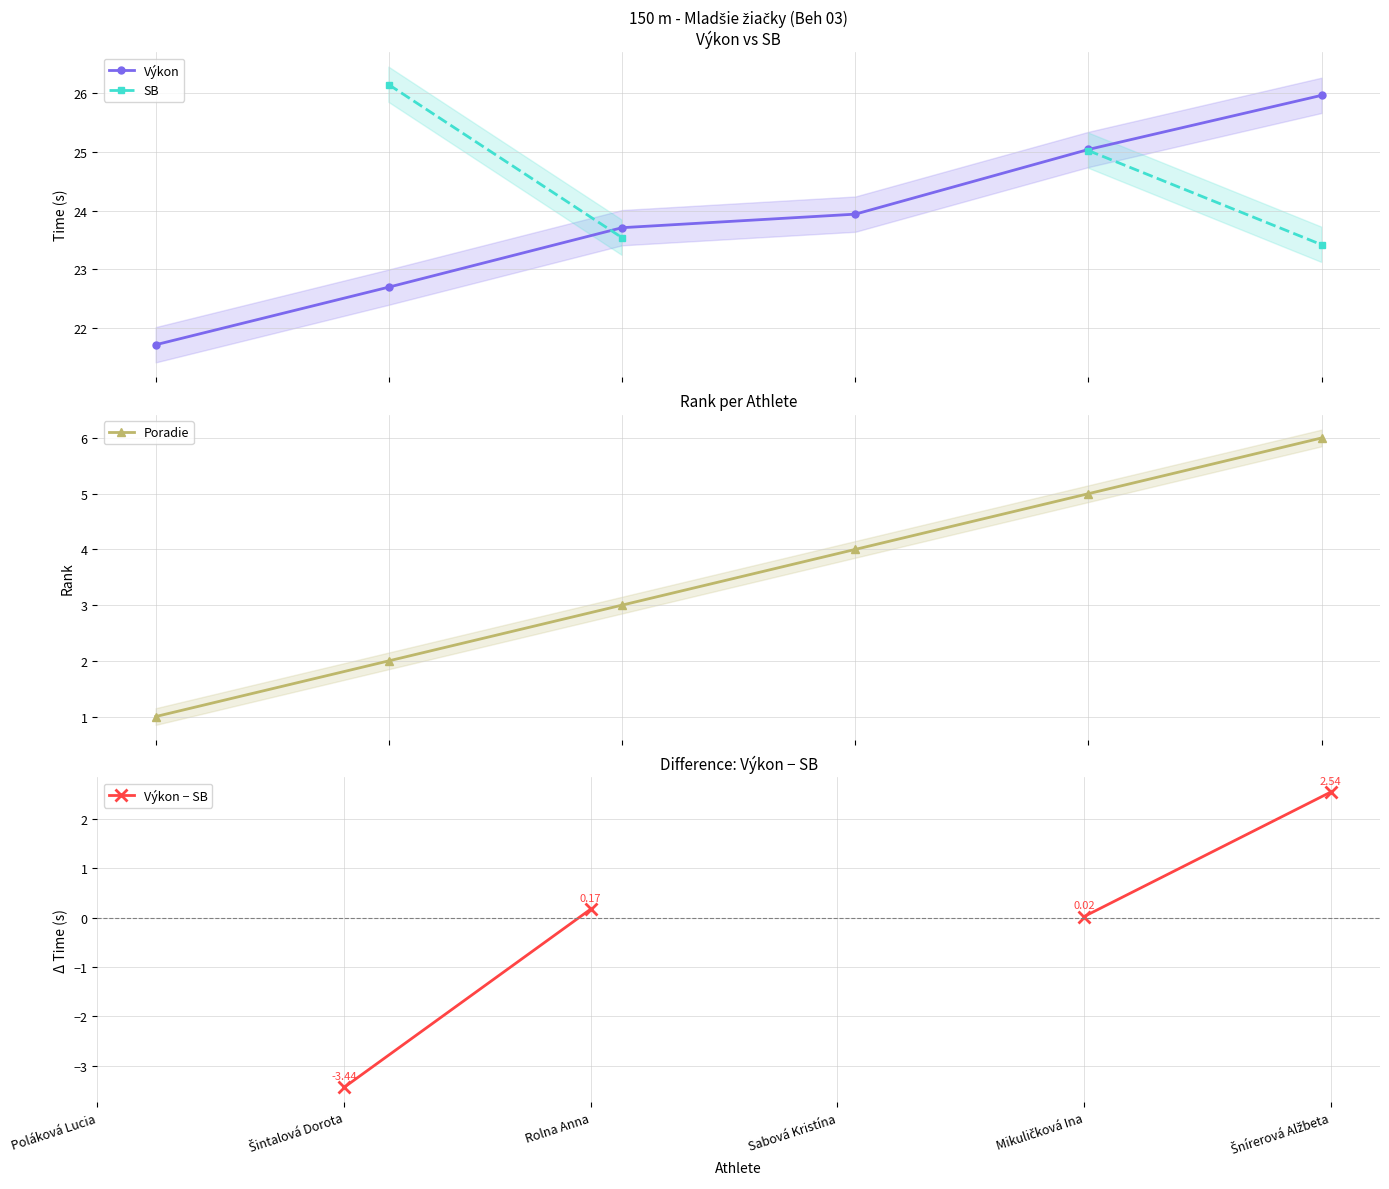

Which label corresponds to the smallest value in the chart?

Šintalová Dorota